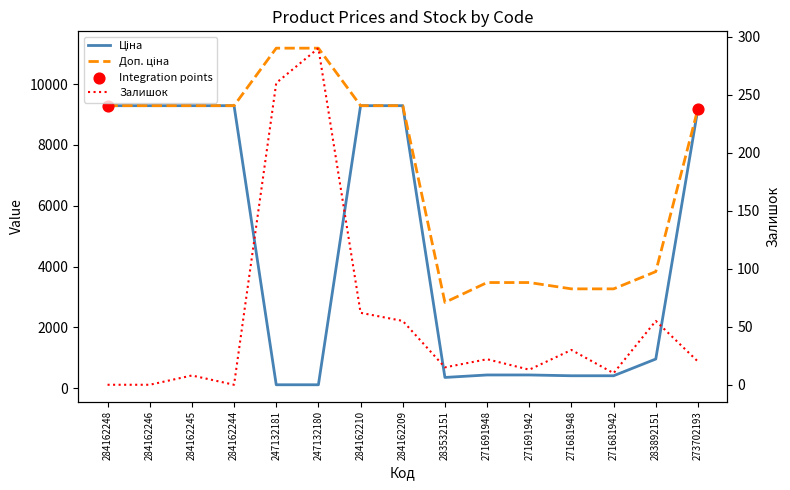

At how many categories does at least one series exceed 10444?

2